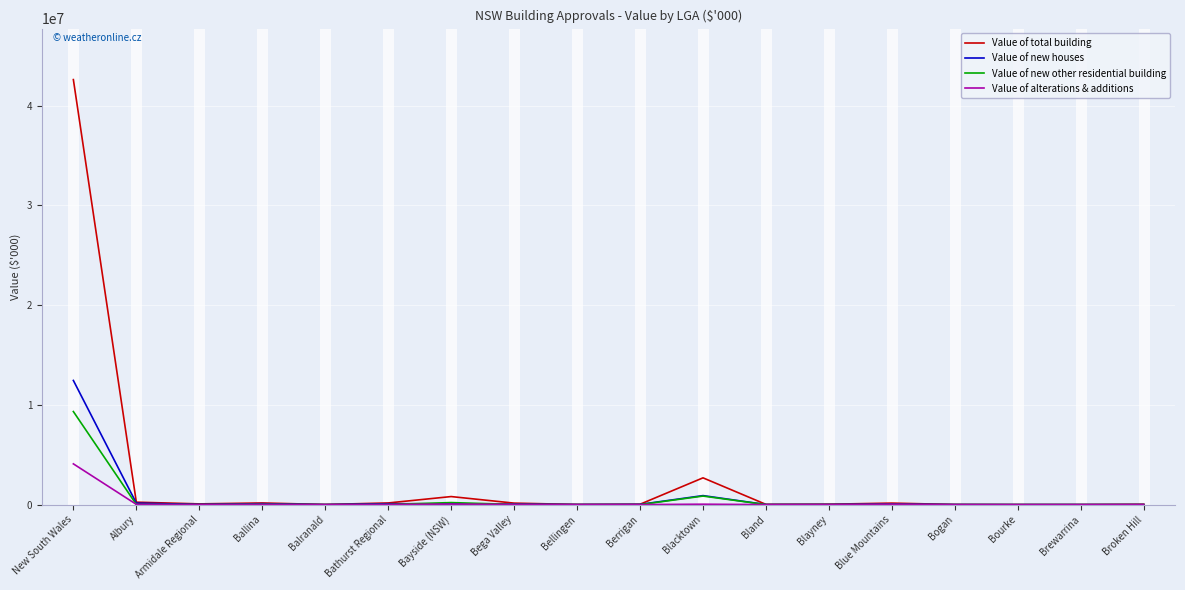

True or false: Value of new other residential building has a value of -6131686.4 at Broken Hill.

False